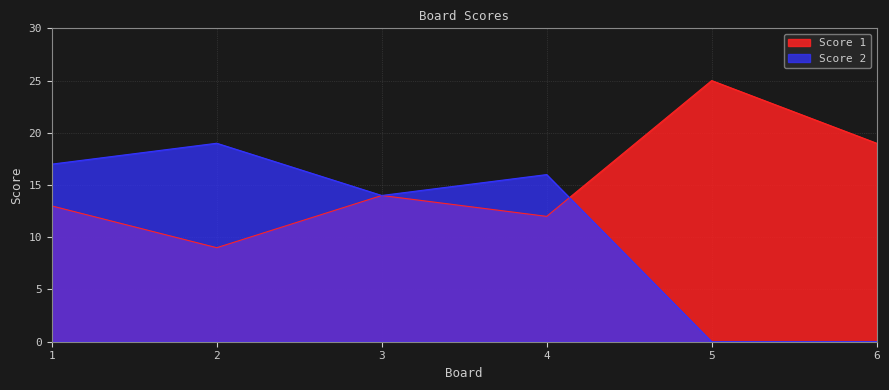

Which series has the largest total across all categories?

Score 1